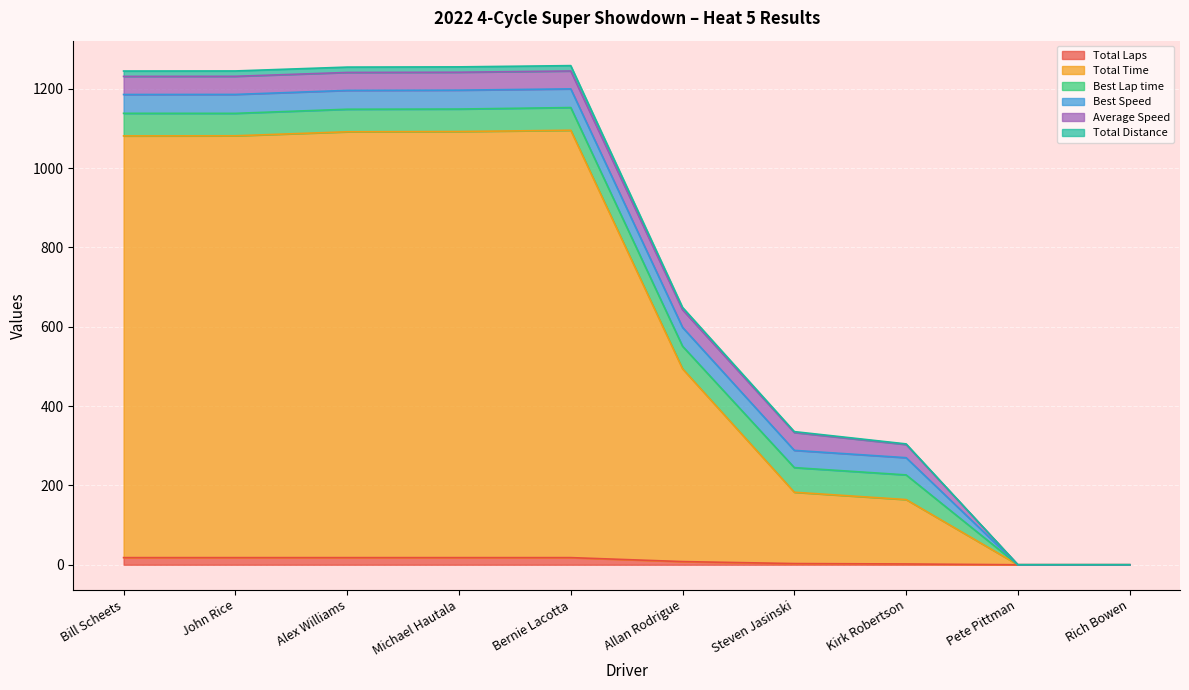

The Total Time series shows 494.2 at Allan Rodrigue. True or false?

True